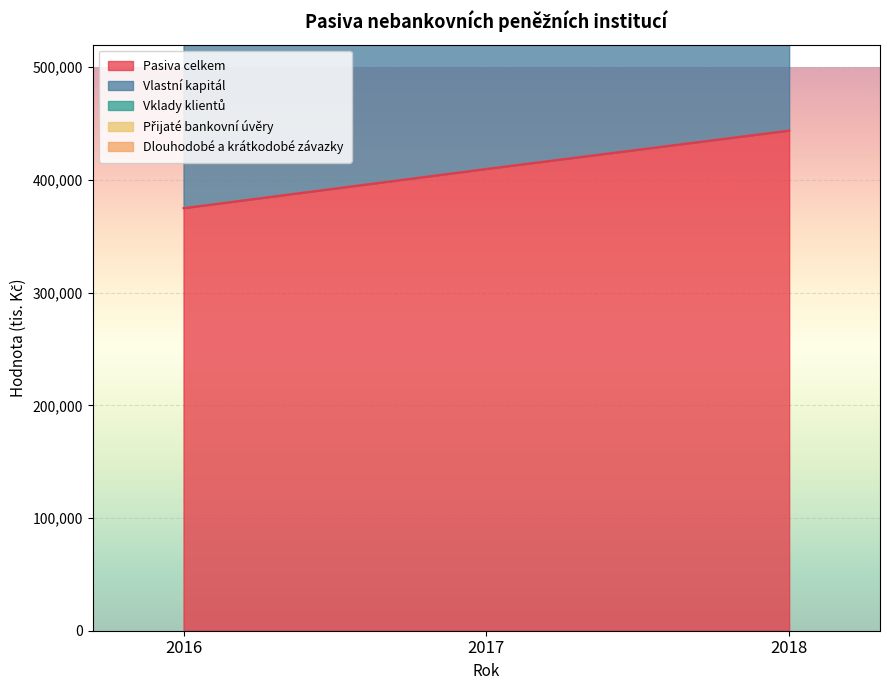

What is the average value of the Dlouhodobé a krátkodobé závazky series?

742303